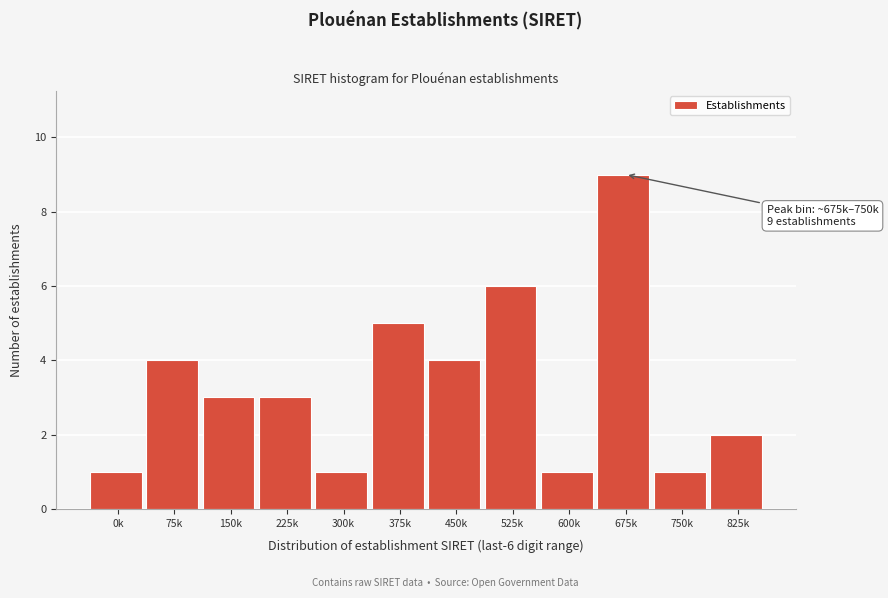

Reading right to left, extract all data points from this chart.

2	1	9	1	6	4	5	1	3	3	4	1